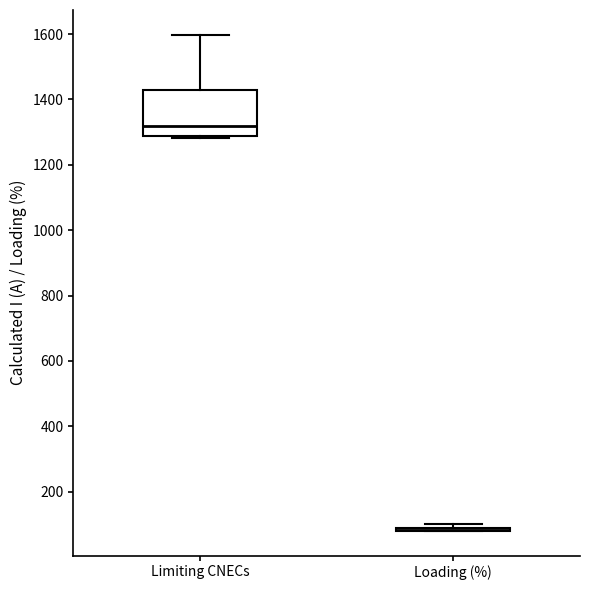

Reading left to right, transcribe this box plot: for each box, give where its median line is, the range the box spans, and where its two whiskers end, as read against the y-axis. The values are not printed on the chart, so give them approximately, as read against the axis.

Limiting CNECs: median 1320, box 1280 to 1420, whiskers 1280 to 1600
Loading (%): box collapsed to a line at 80, whiskers 80 to 100